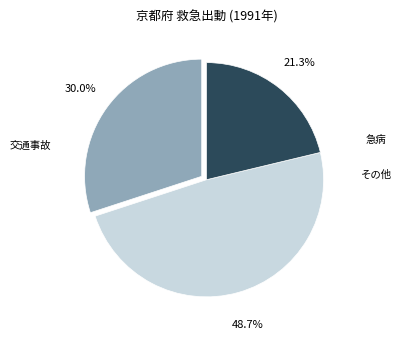

Is there a majority slice in this chart?

No